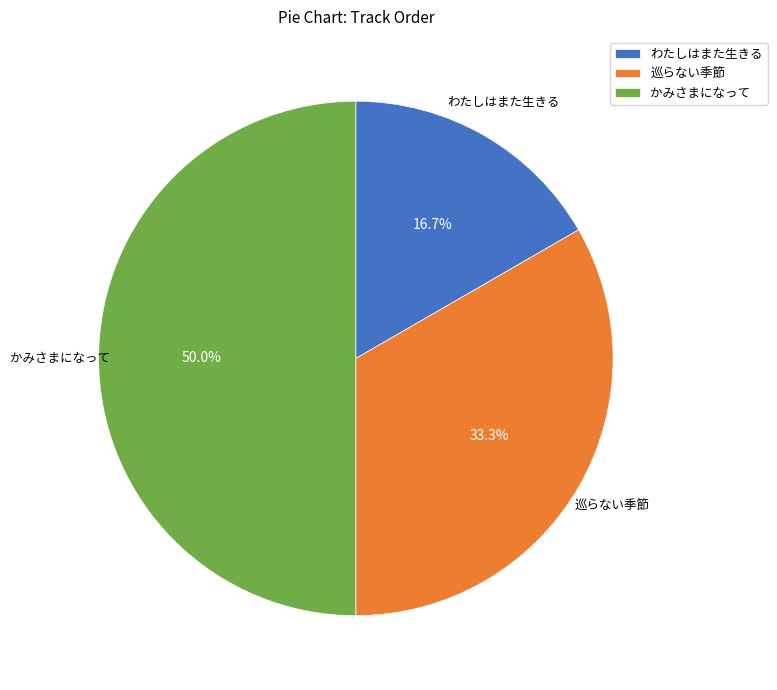

What is the largest slice in the pie chart?

かみさまになって